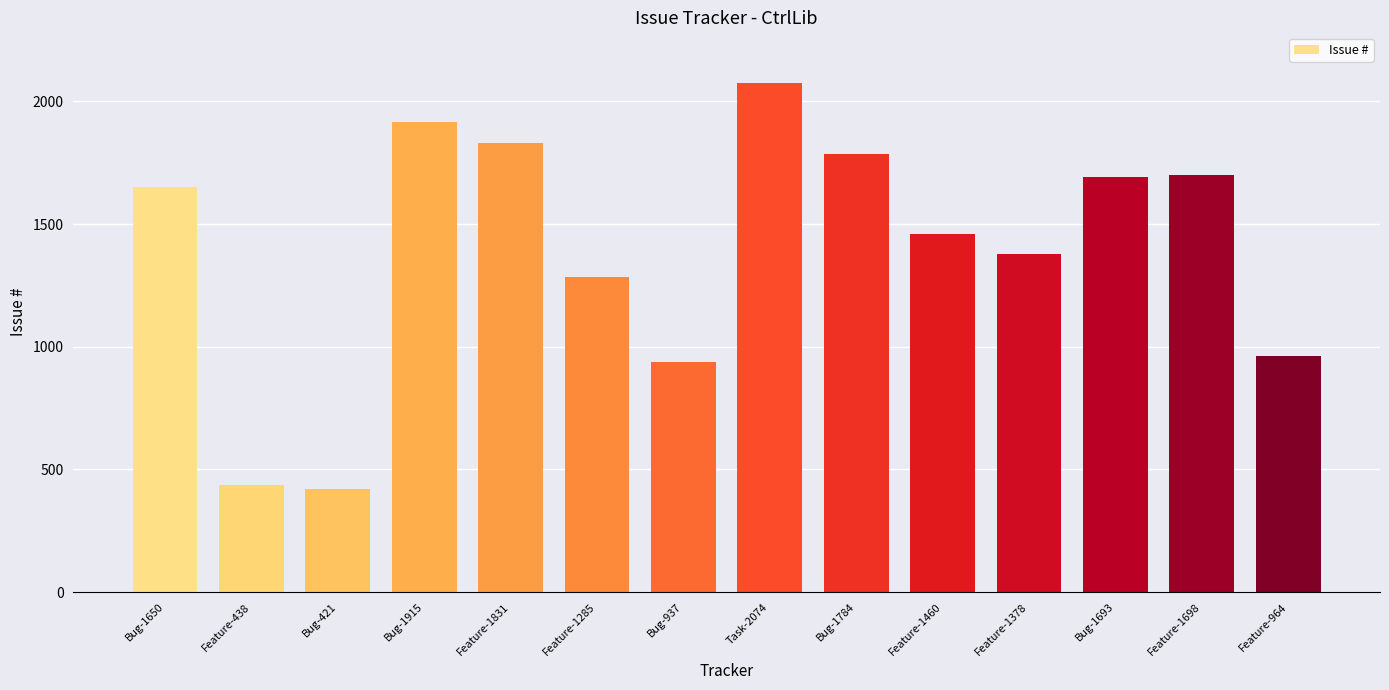

How many categories are shown in the chart?

14